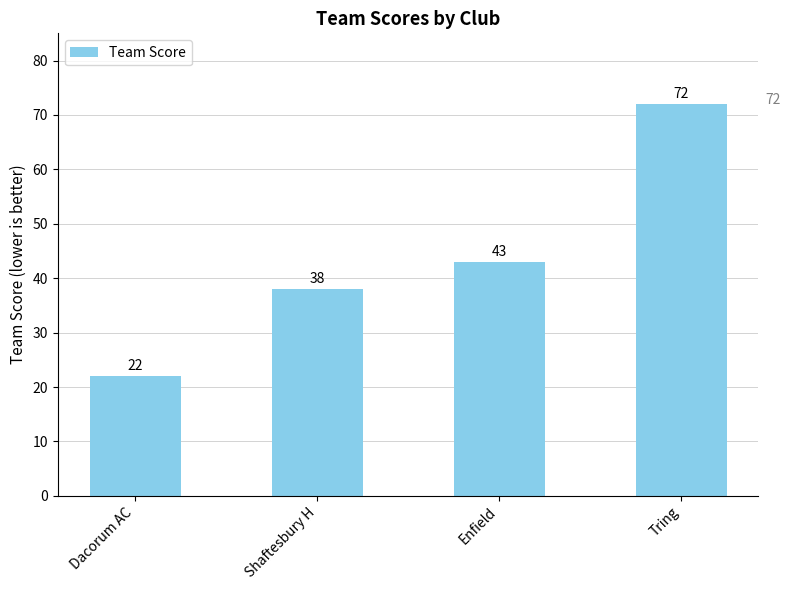

How many categories are shown in the chart?

4